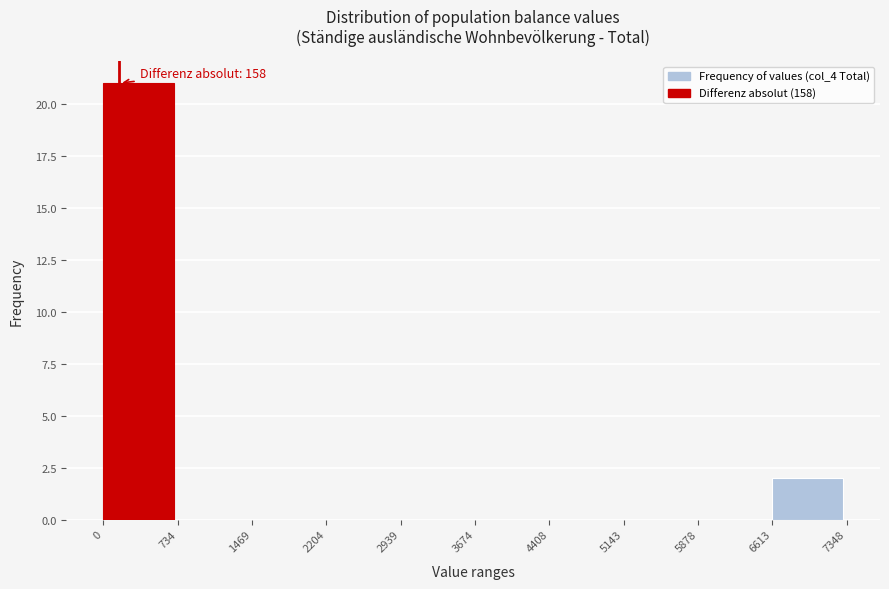

Which range on the x-axis has the tallest bar?

0 to 734